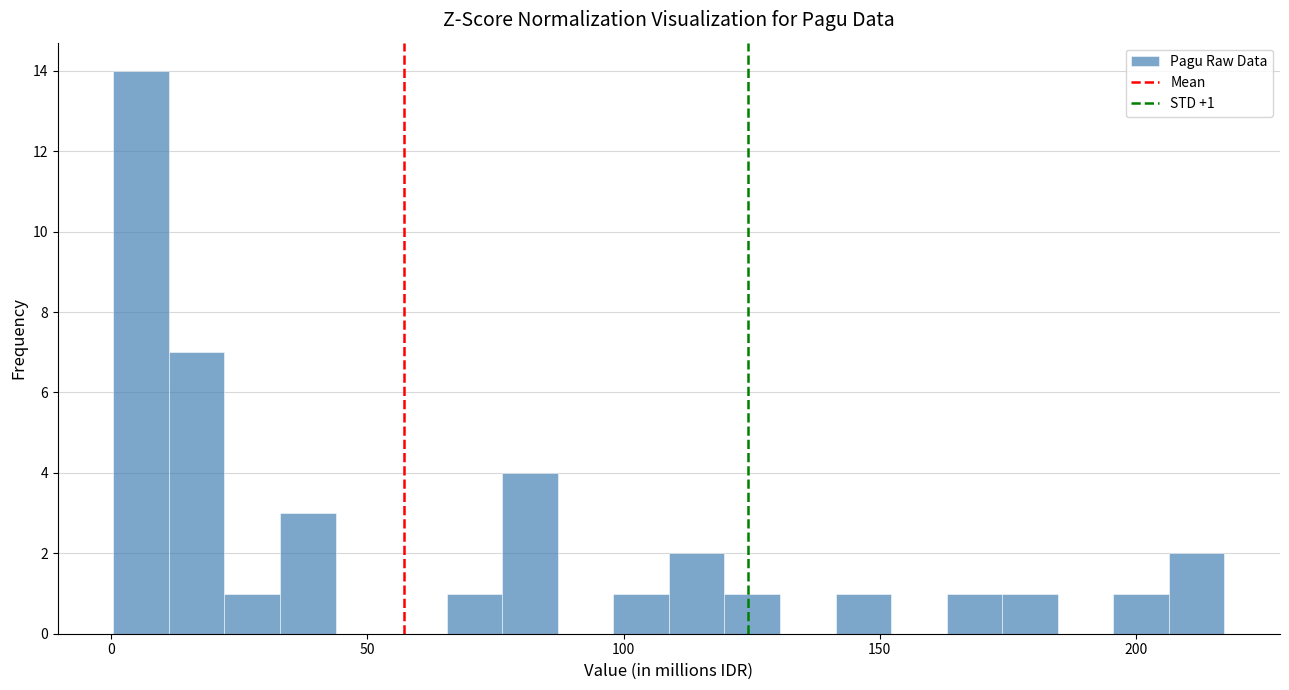

Around what value on the x-axis is the tallest bar? Give the approximate position of its centre, as read against the axis.

5